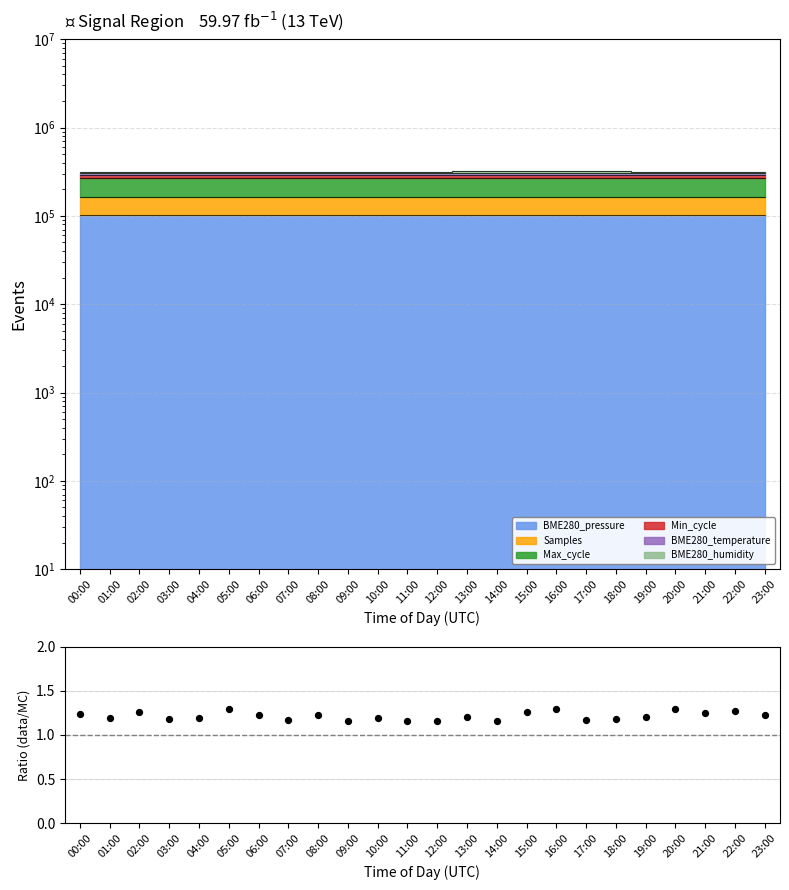

Between 18:00 and 22:00, which is larger?

22:00